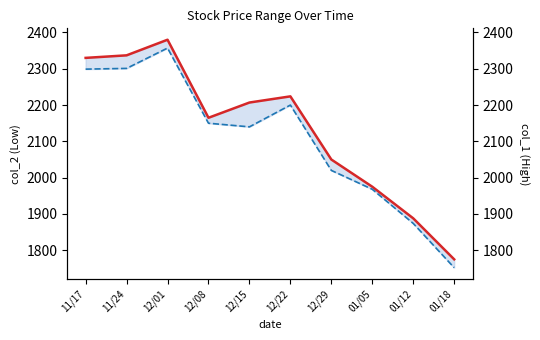

Read the col_1 value at 12/01, to the nearest 100.

2400